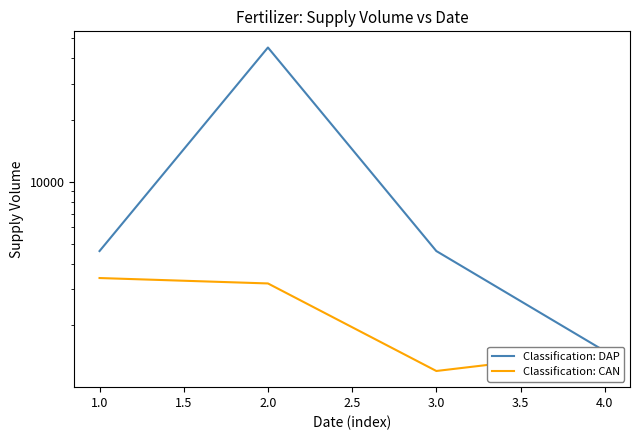

True or false: Classification: DAP has a value of 1799 at 1.0.

False